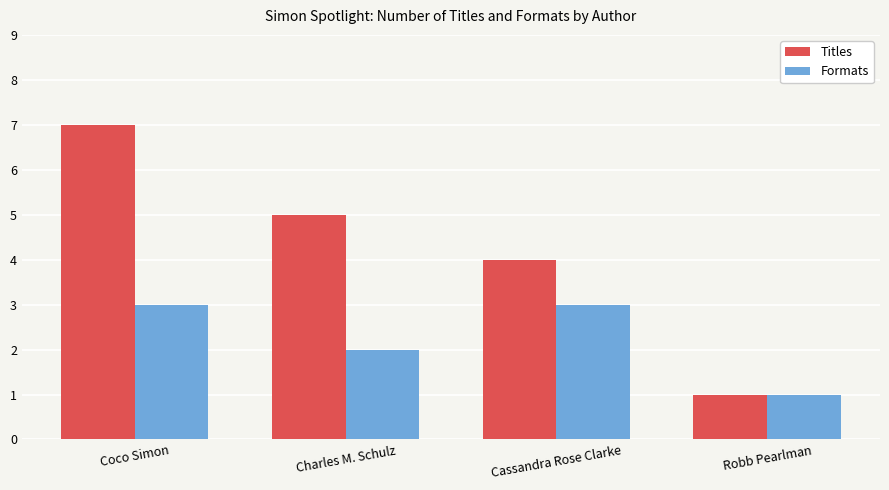

Reading left to right, what are all the values shown in this chart?

Titles: 7	5	4	1
Formats: 3	2	3	1